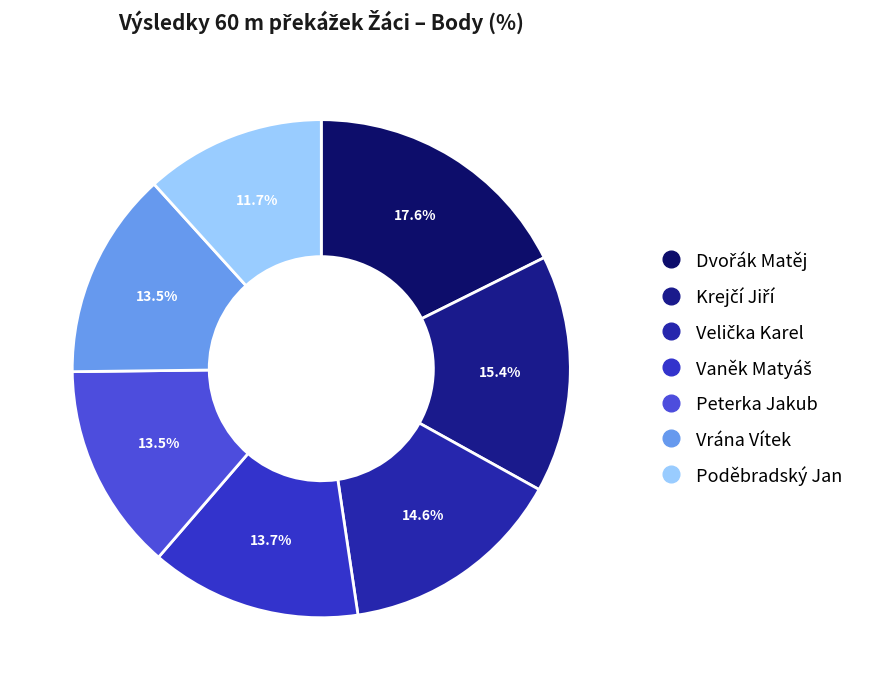

Which slice is the largest?

Dvořák Matěj